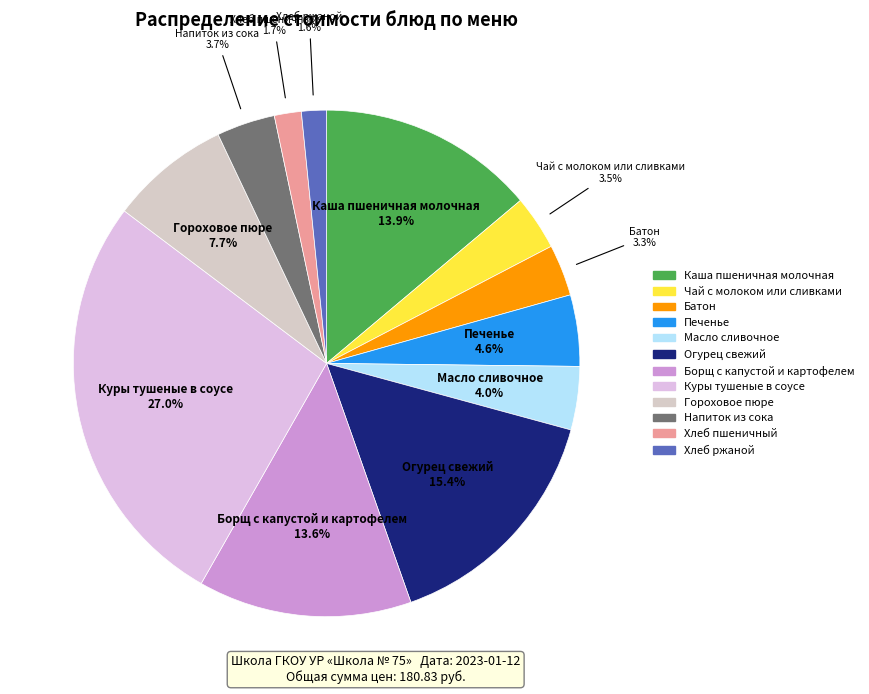

What percentage is the Хлеб пшеничный slice, to the nearest percent?

2%